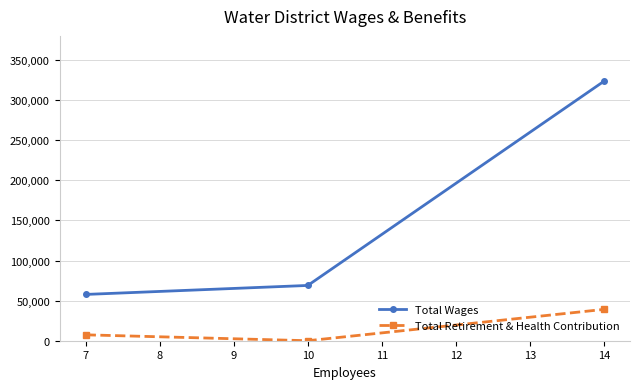

List the series in order of their overall mean, lowest first.

Total Retirement & Health Contribution, Total Wages